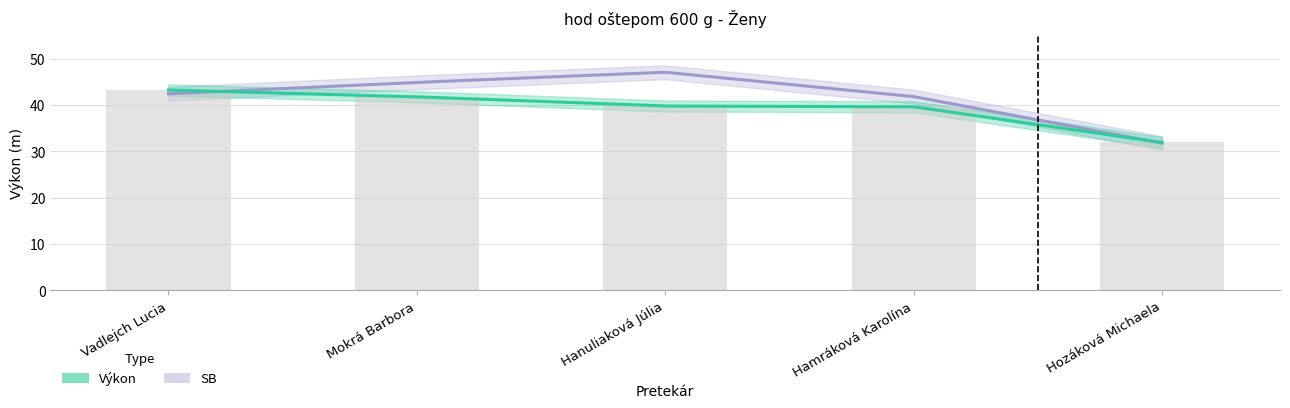

What is the value of the 5th bar from the left?

31.9